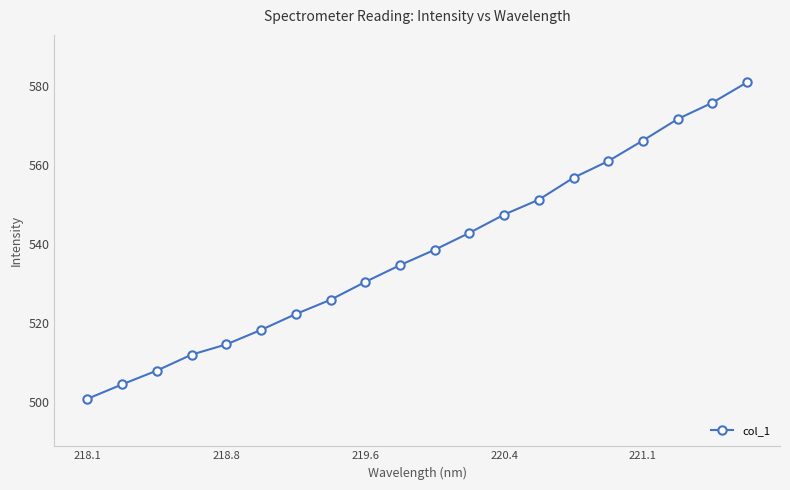

What is the greatest value displayed?

580.9